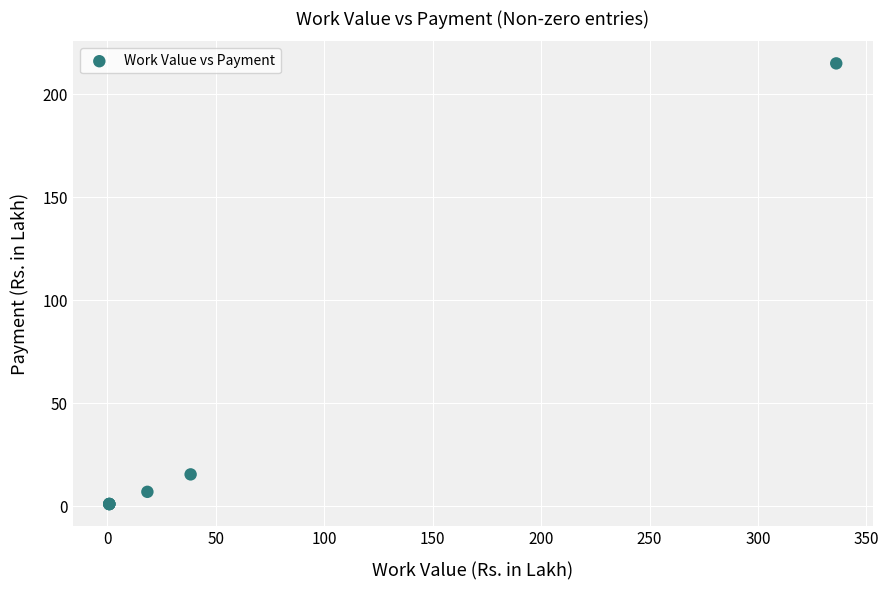

What Y value in the scatter plot is closest to 107?

15.4